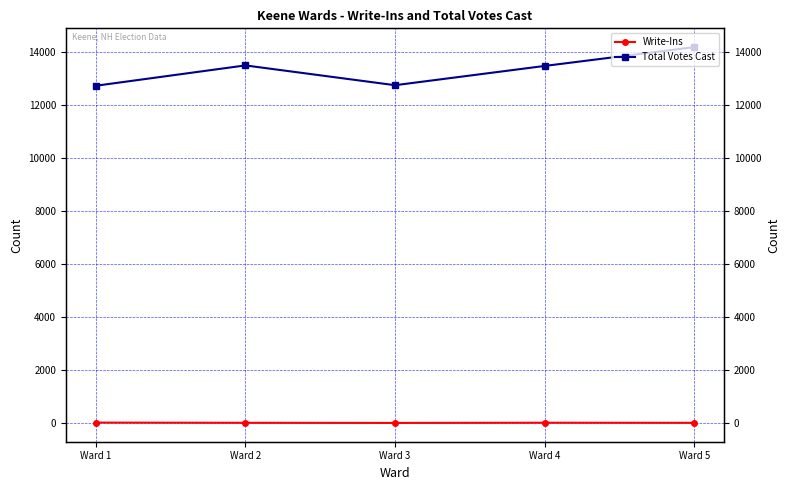

Is the value of Write-Ins at Ward 4 greater than the value of Total Votes Cast at Ward 2?

No